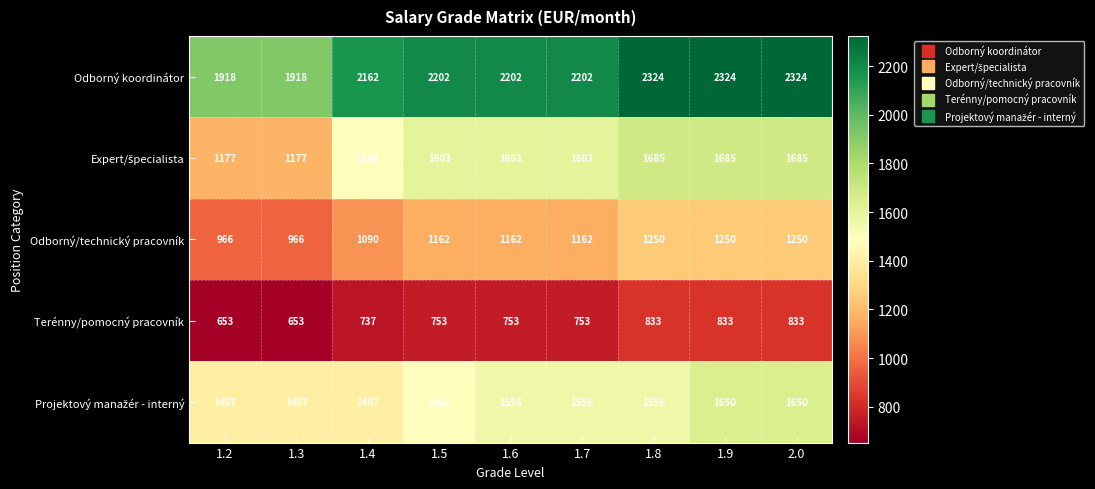

Read the Terénny/pomocný pracovník value at 1.2, to the nearest 10.

650